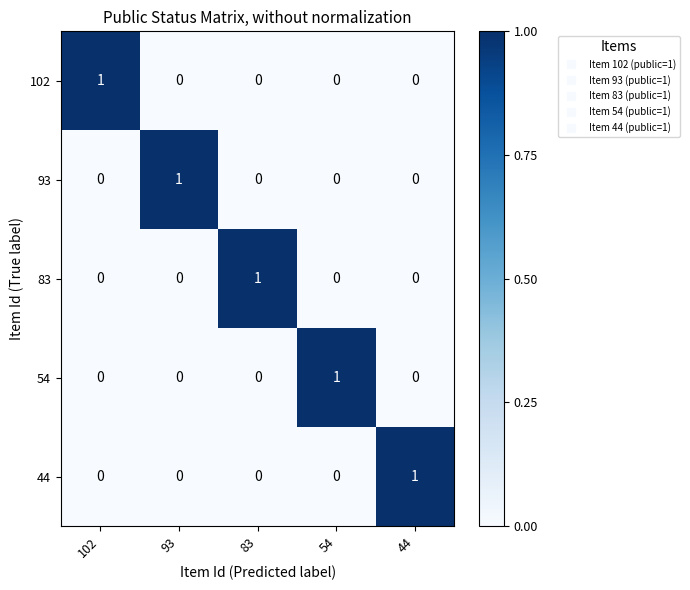

Is the value of 83 at 54 greater than the value of 54 at 54?

No